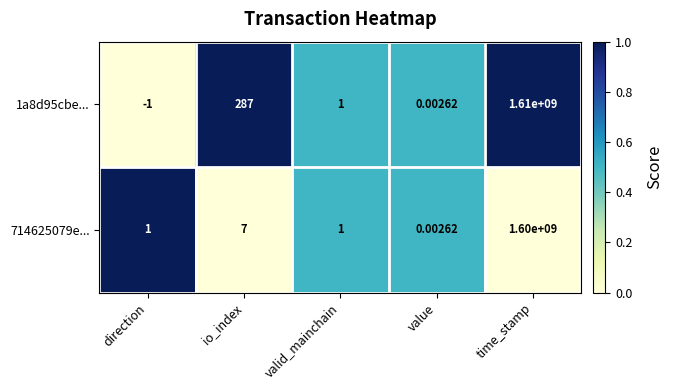

What is the greatest value displayed?

1610000000.0